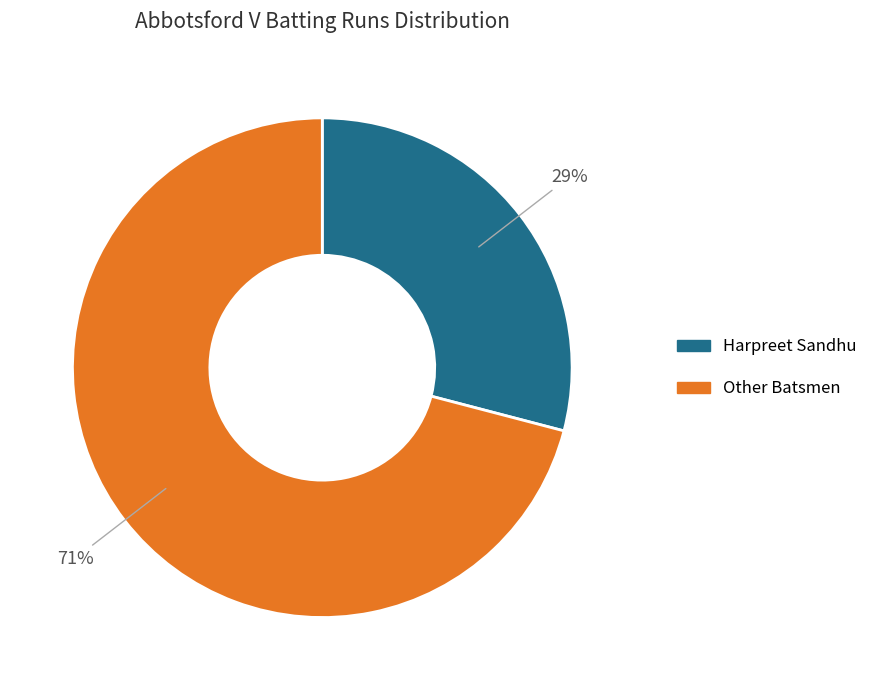

Count the number of slices in the pie.

2